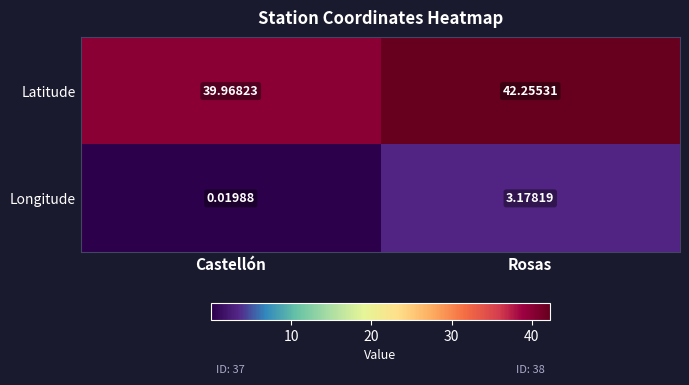

How many series are shown in this chart?

2